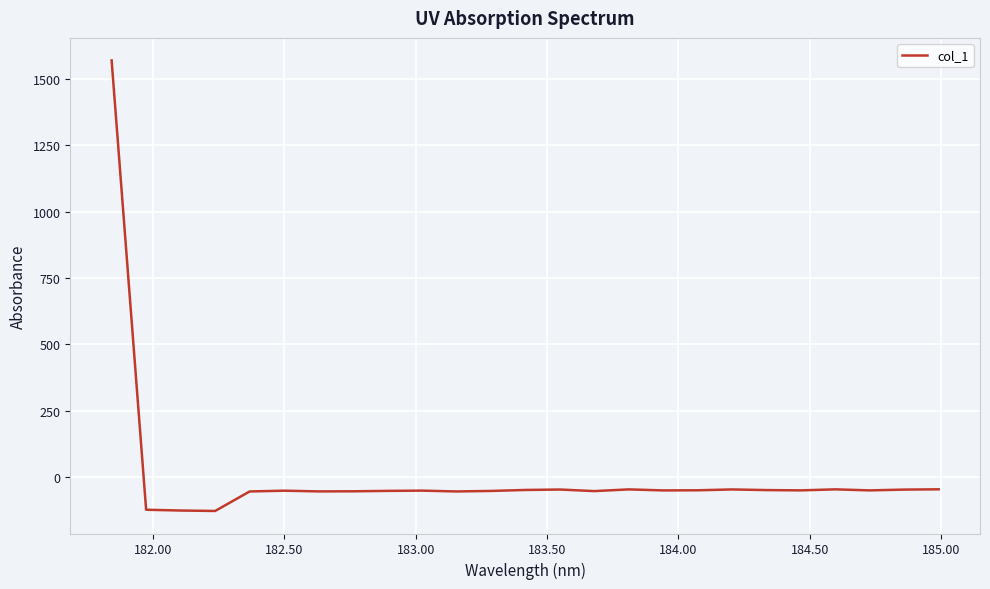

What is the minimum value shown in the chart?

-128.5